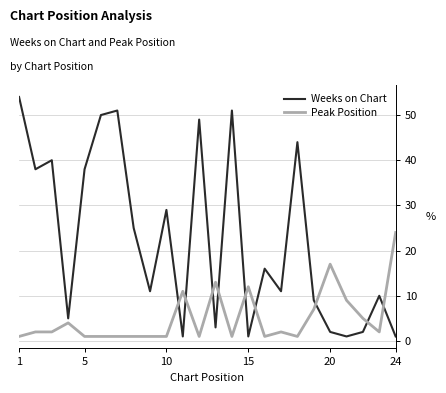

Which series has the largest range (max minus min)?

Weeks on Chart